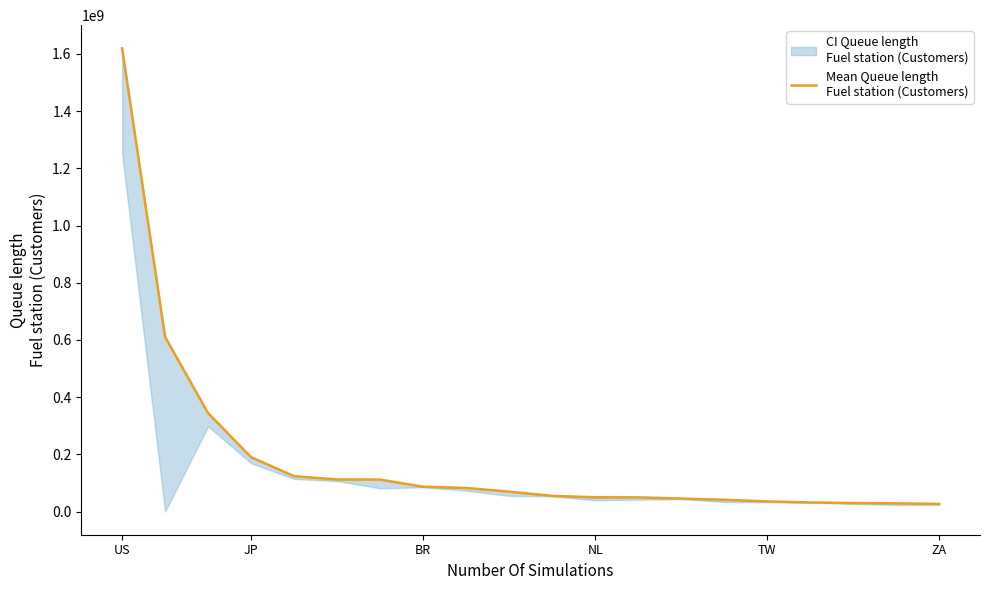

What is the minimum value shown in the chart?

26972160